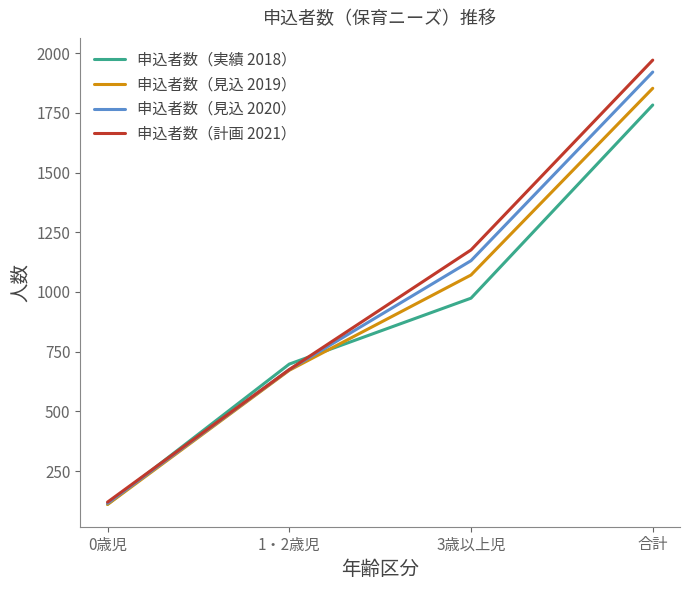

Does the chart have visible grid lines?

No